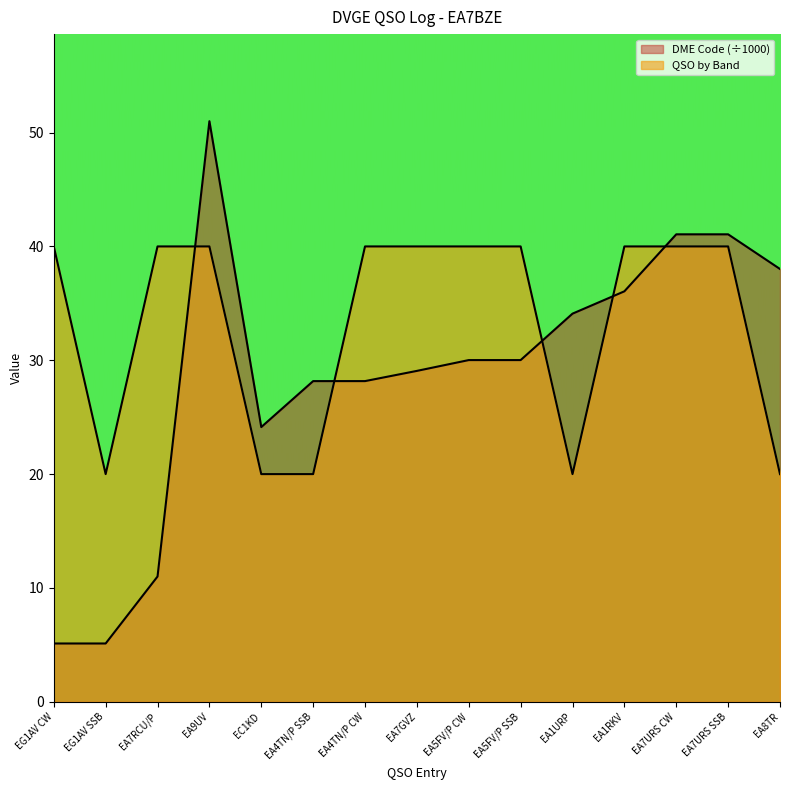

How many lines are shown in the chart?

2